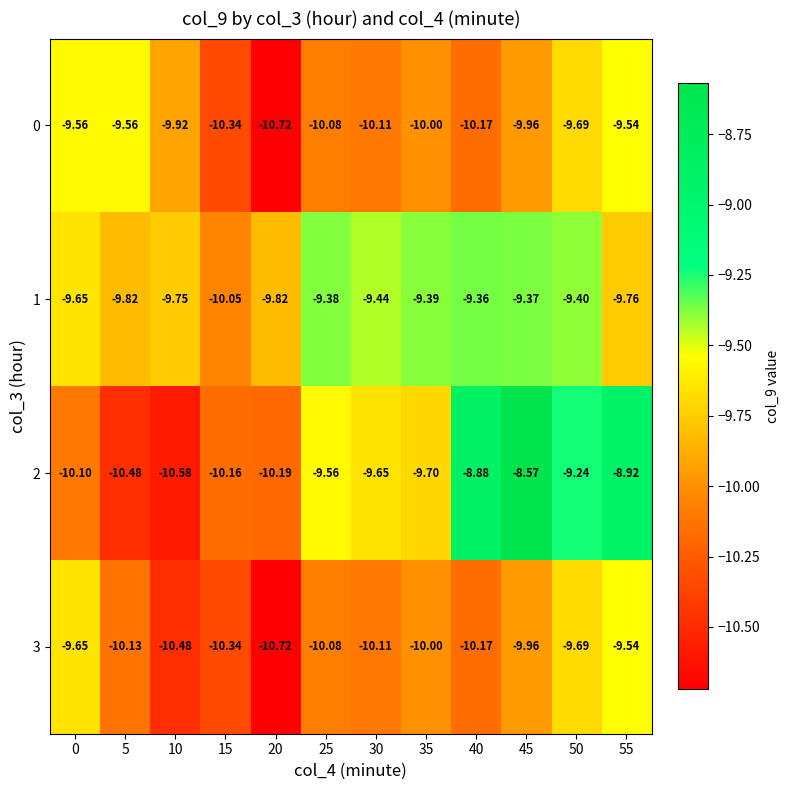

Which series has the largest total across all categories?

1